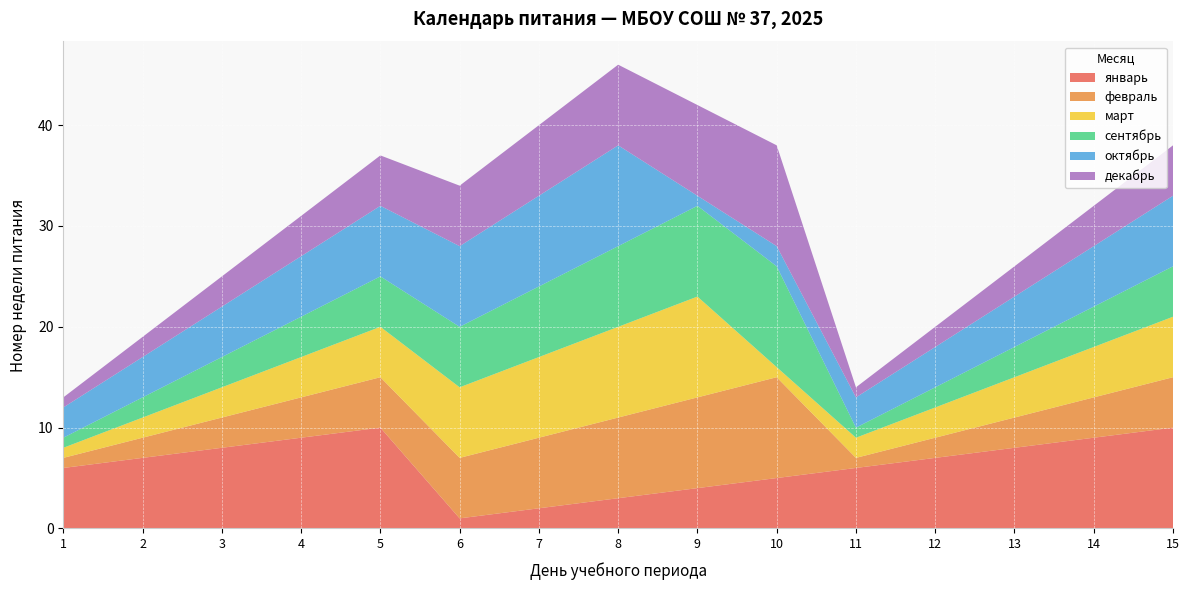

Reading right to left, what are all the values shown in this chart?

январь: 15=10	14=9	13=8	12=7	11=6	10=5	9=4	8=3	7=2	6=1	5=10	4=9	3=8	2=7	1=6
февраль: 15=5	14=4	13=3	12=2	11=1	10=10	9=9	8=8	7=7	6=6	5=5	4=4	3=3	2=2	1=1
март: 15=6	14=5	13=4	12=3	11=2	10=1	9=10	8=9	7=8	6=7	5=5	4=4	3=3	2=2	1=1
сентябрь: 15=5	14=4	13=3	12=2	11=1	10=10	9=9	8=8	7=7	6=6	5=5	4=4	3=3	2=2	1=1
октябрь: 15=7	14=6	13=5	12=4	11=3	10=2	9=1	8=10	7=9	6=8	5=7	4=6	3=5	2=4	1=3
декабрь: 15=5	14=4	13=3	12=2	11=1	10=10	9=9	8=8	7=7	6=6	5=5	4=4	3=3	2=2	1=1